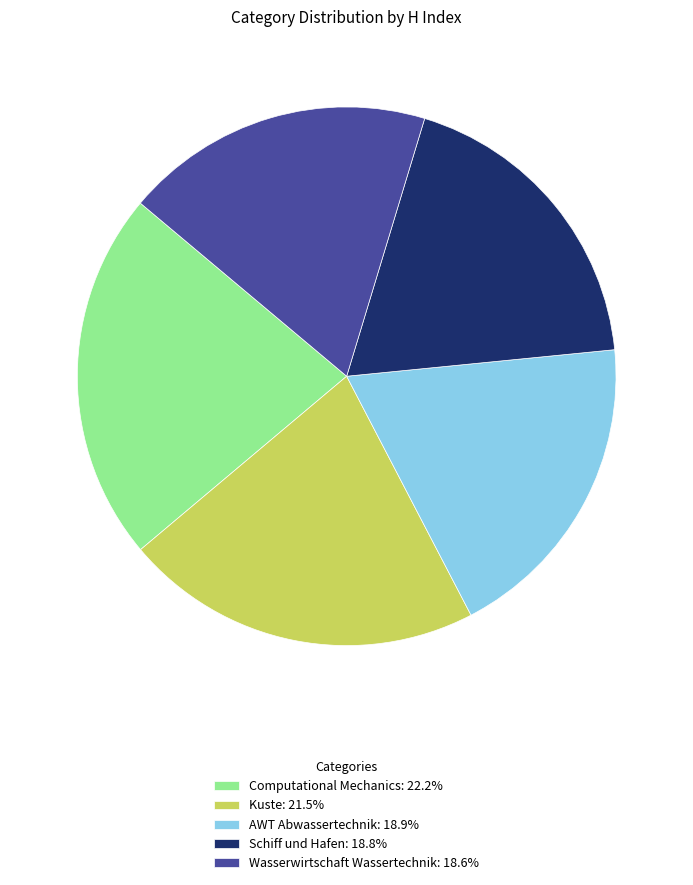

Count the number of slices in the pie.

5